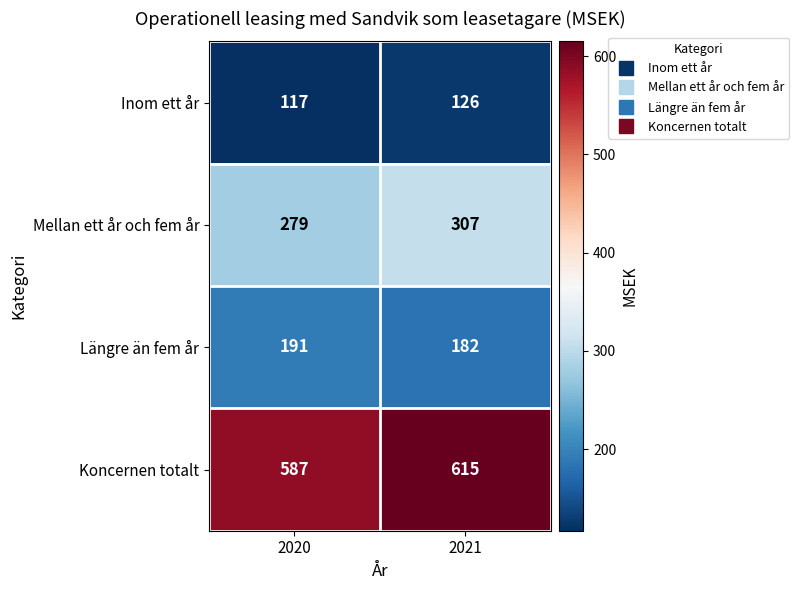

Is it true that Mellan ett år och fem år equals 307 at 2021?

True